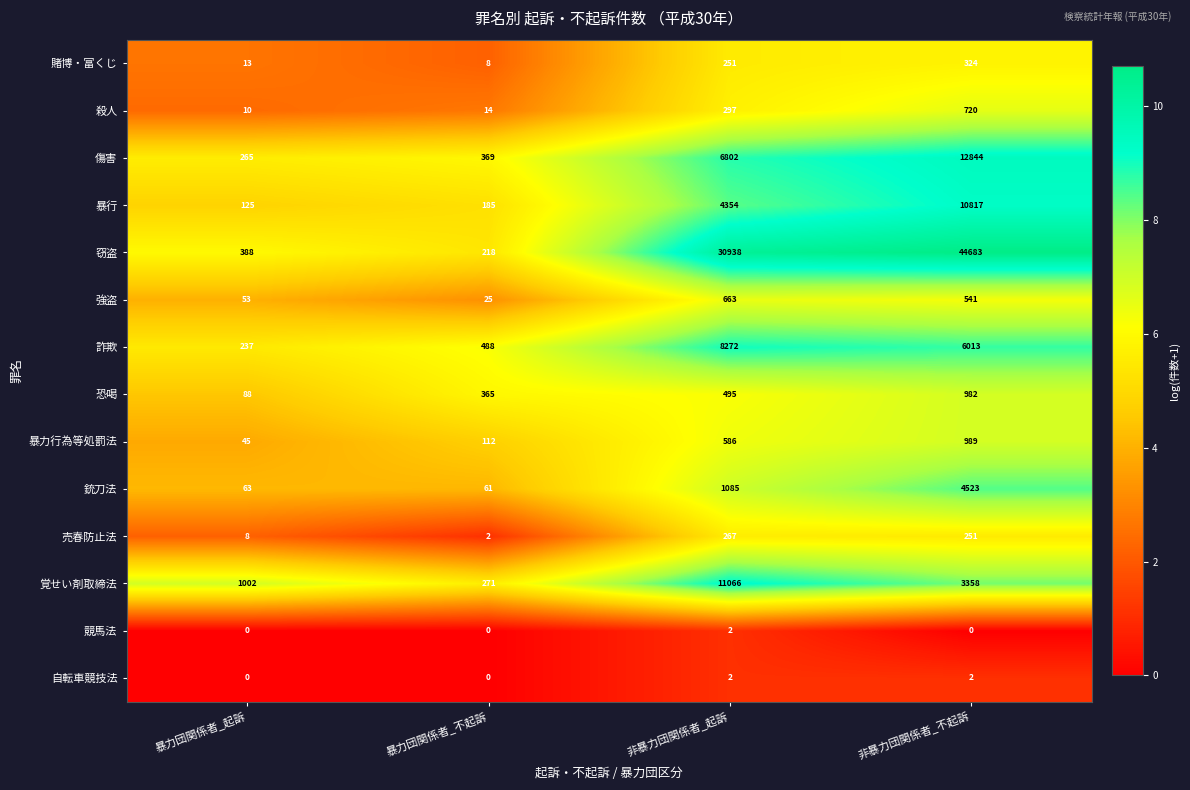

Which series has the widest spread of values?

窃盗